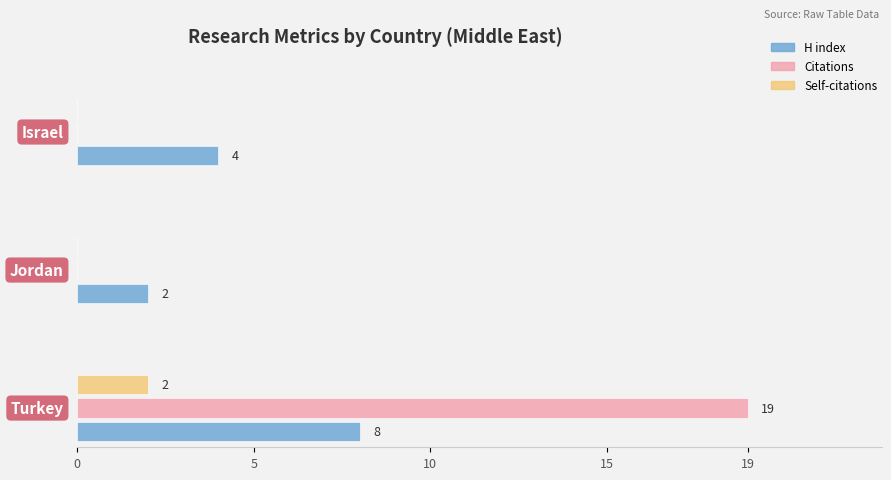

Reading right to left, extract all data points from this chart.

H index: Turkey=8	Jordan=2	Israel=4
Citations: Turkey=19	Jordan=0	Israel=0
Self-citations: Turkey=2	Jordan=0	Israel=0